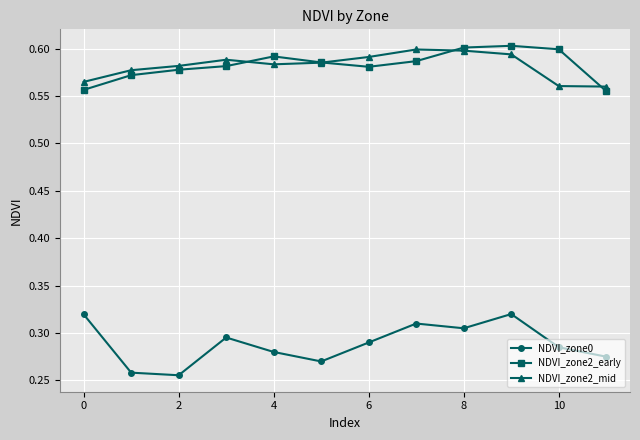

What are all the series names shown in the legend?

NDVI_zone0, NDVI_zone2_early, NDVI_zone2_mid